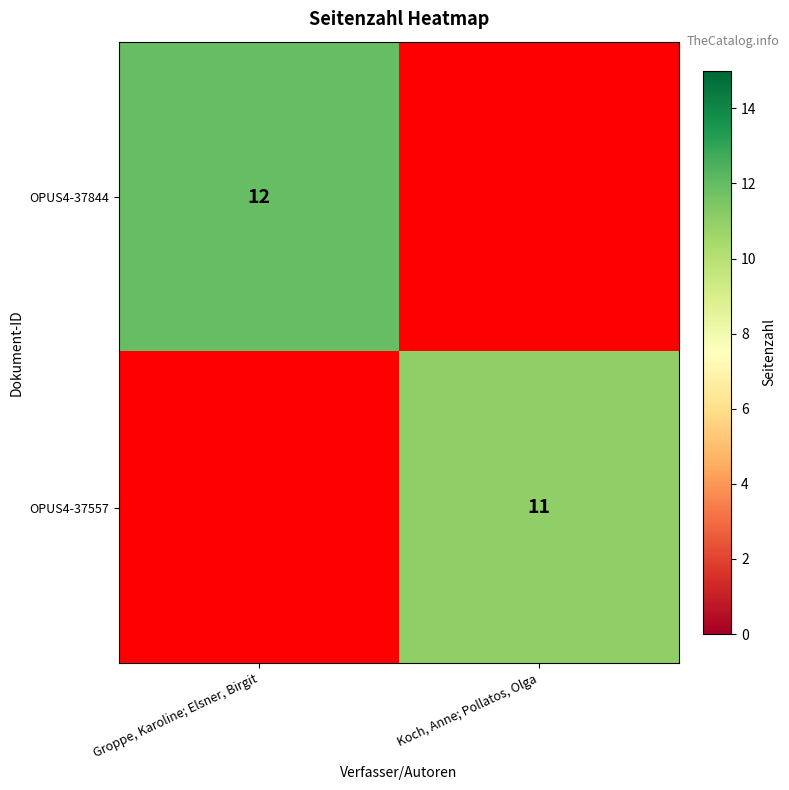

True or false: OPUS4-37844 has a value of 16 at Groppe, Karoline; Elsner, Birgit.

False